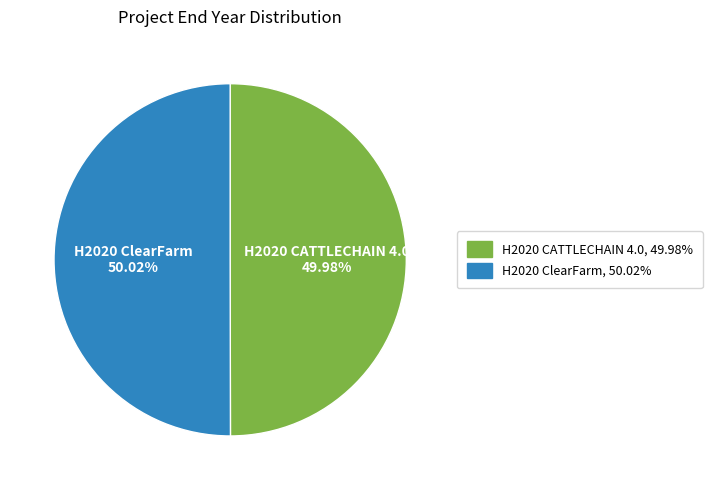

To the nearest percent, what portion does H2020 ClearFarm represent?

50%